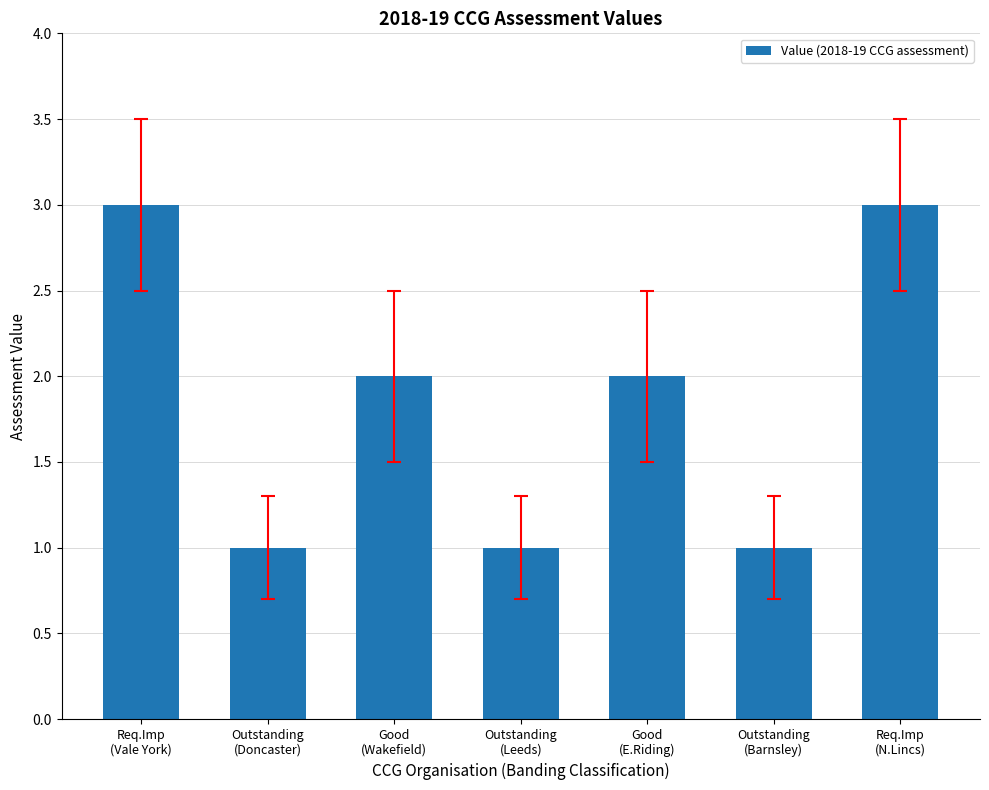

Approximately how many times larger is the value at Req.Imp
(Vale York) compared to Good
(E.Riding)?

1.5